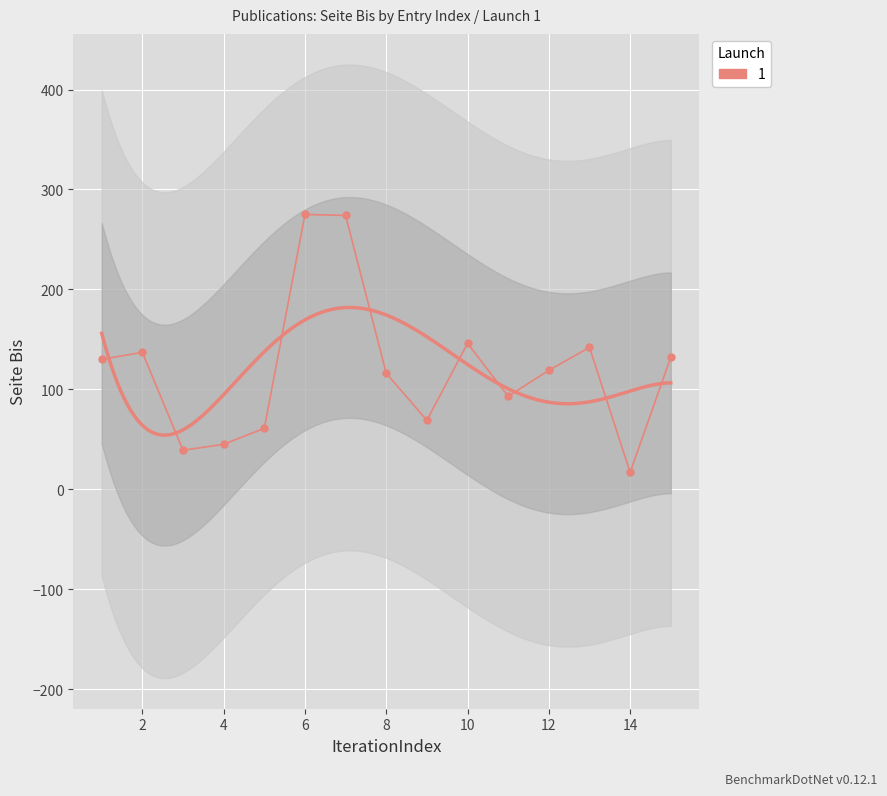

What is the minimum value shown in the chart?

17